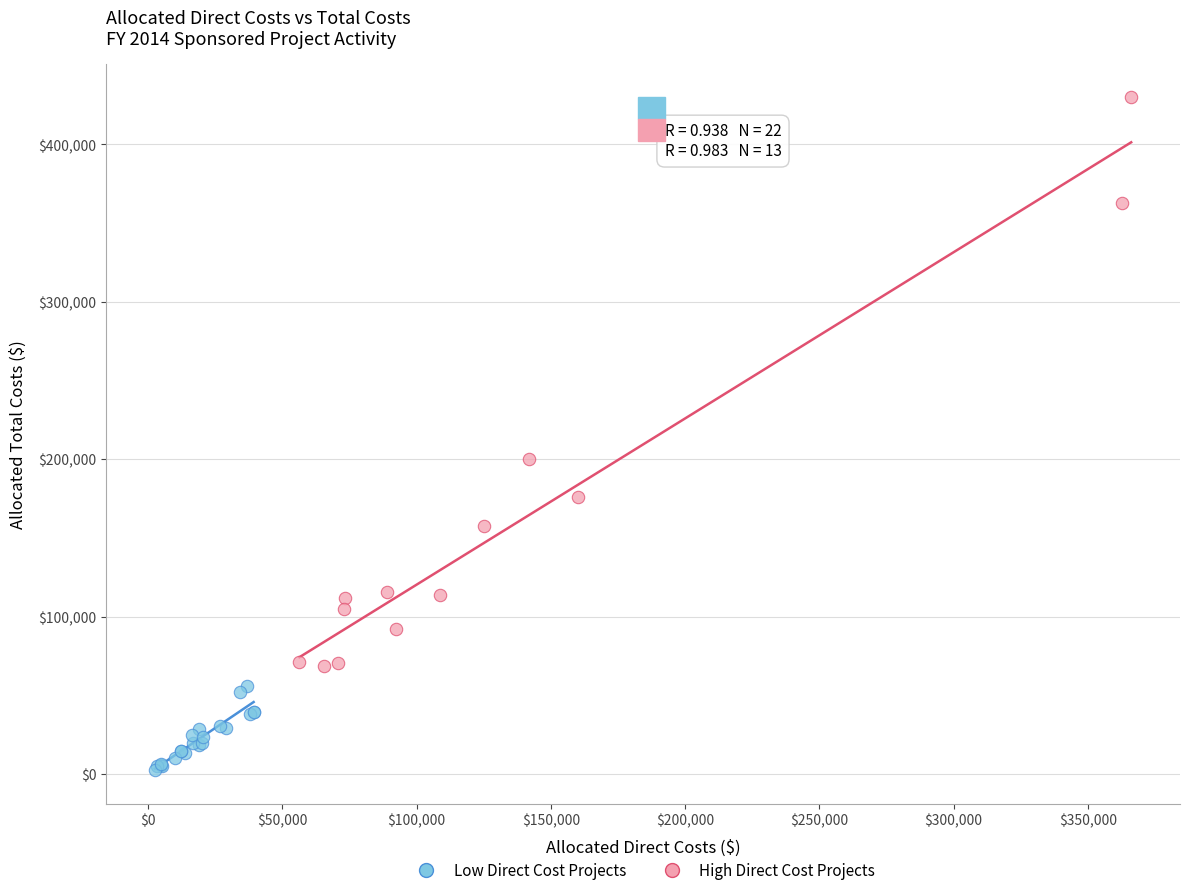

Which series contains the lowest Y value?

Low Direct Cost Projects